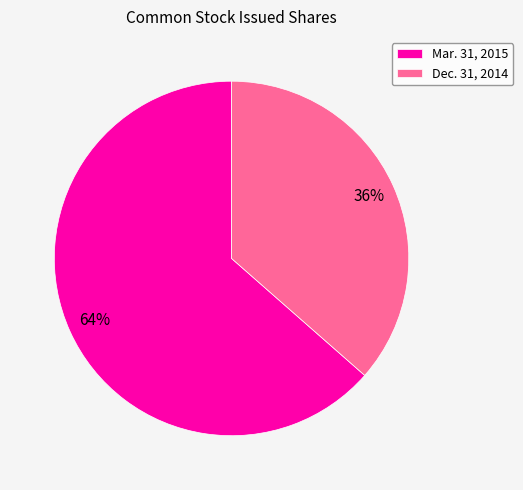

What percentage is the Dec. 31, 2014 slice, to the nearest percent?

36%